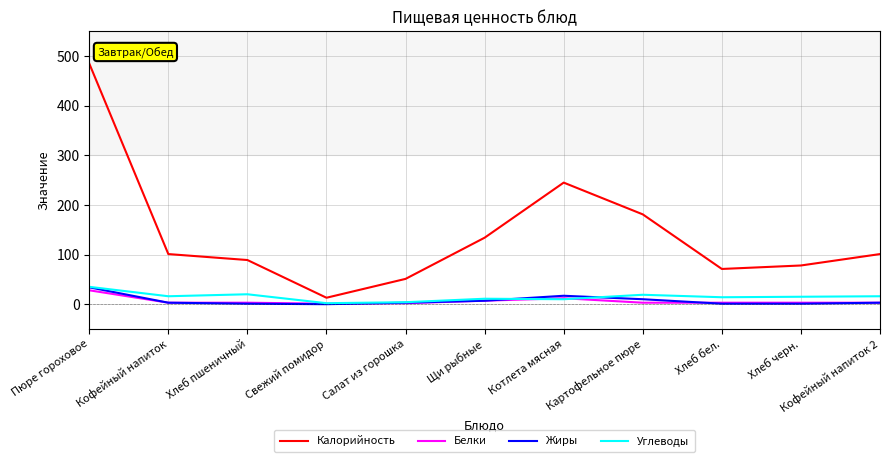

Does the chart have visible grid lines?

Yes